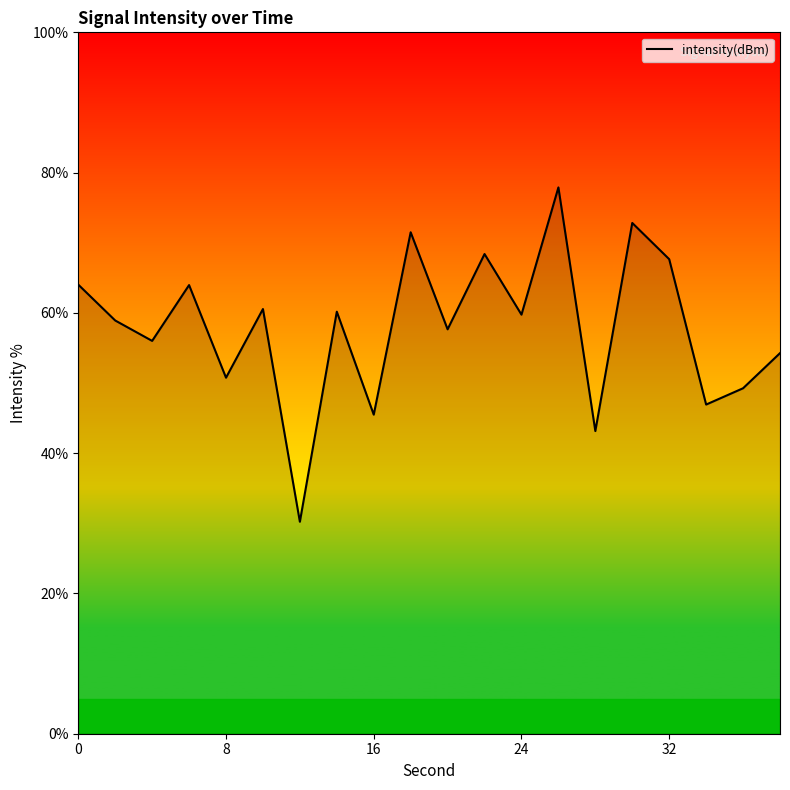

What is the difference between the maximum and minimum values?

47.7